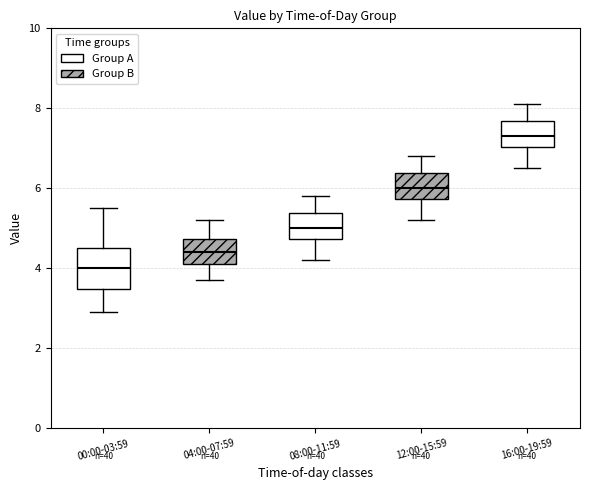

Reading left to right, transcribe this box plot: for each box, give where its median line is, the range the box spans, and where its two whiskers end, as read against the y-axis. The values are not printed on the chart, so give them approximately, as read against the axis.

00:00-03:59: median 4.0, box 3.4 to 4.6, whiskers 3.0 to 5.6
04:00-07:59: median 4.4, box 4.2 to 4.8, whiskers 3.8 to 5.2
08:00-11:59: median 5.0, box 4.8 to 5.4, whiskers 4.2 to 5.8
12:00-15:59: median 6.0, box 5.8 to 6.4, whiskers 5.2 to 6.8
16:00-19:59: median 7.4, box 7.0 to 7.6, whiskers 6.6 to 8.2